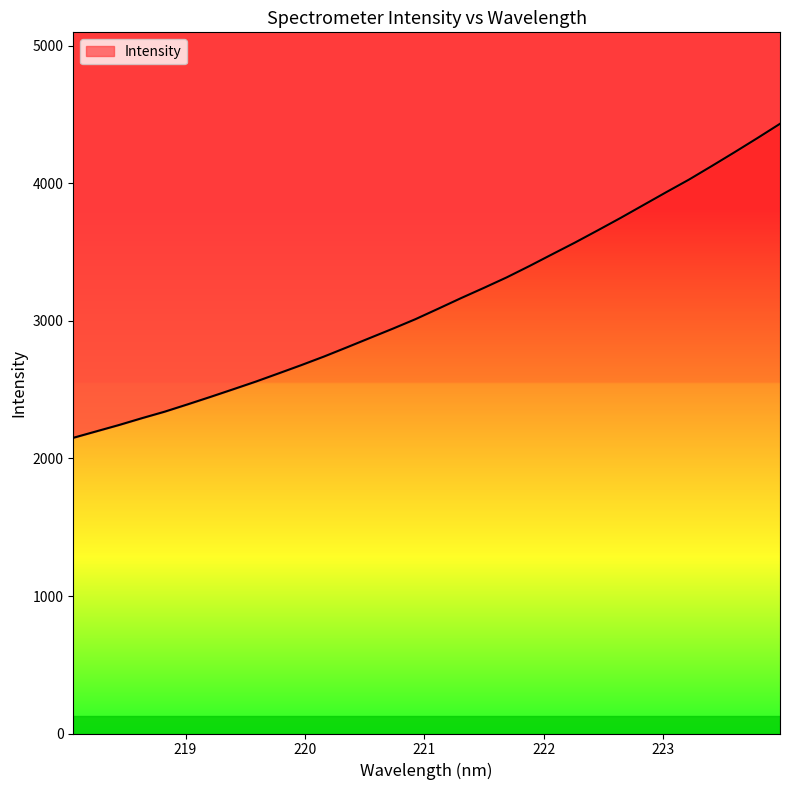

True or false: the data has more than 1 interior local peaks.

False